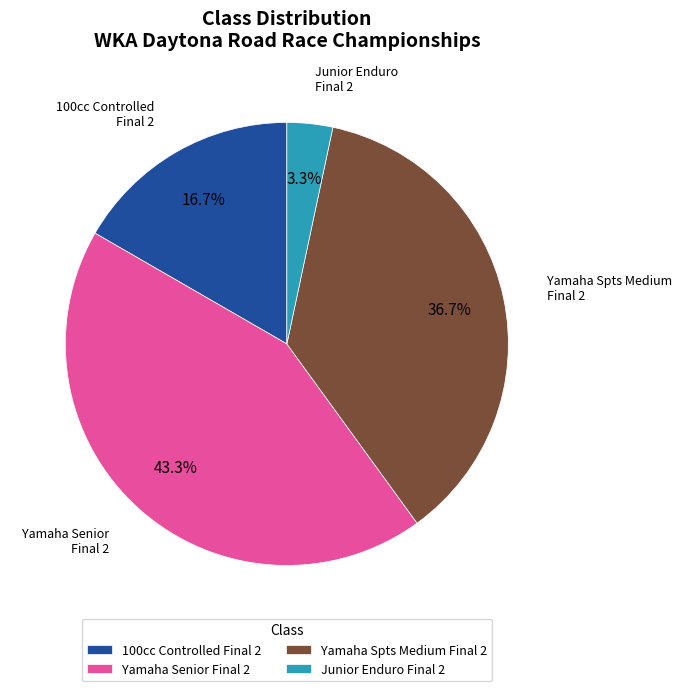

Rank the categories by value from lowest to highest.

Junior Enduro Final 2, 100cc Controlled Final 2, Yamaha Spts Medium Final 2, Yamaha Senior Final 2